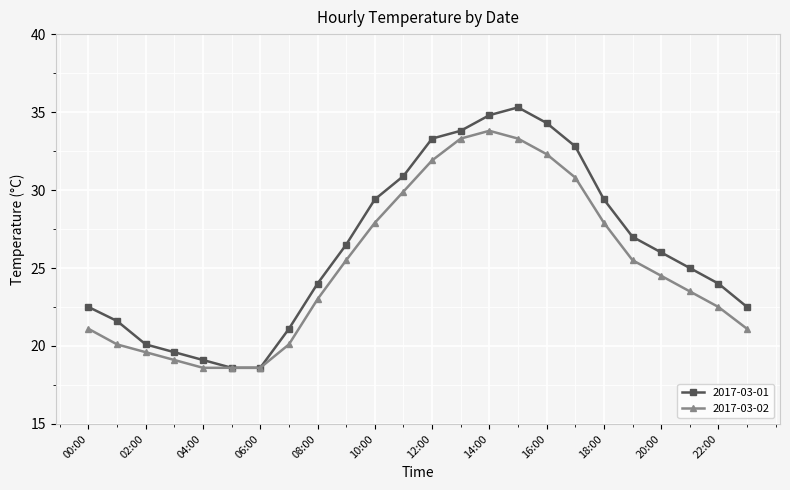

How many distinct data groups are displayed?

2